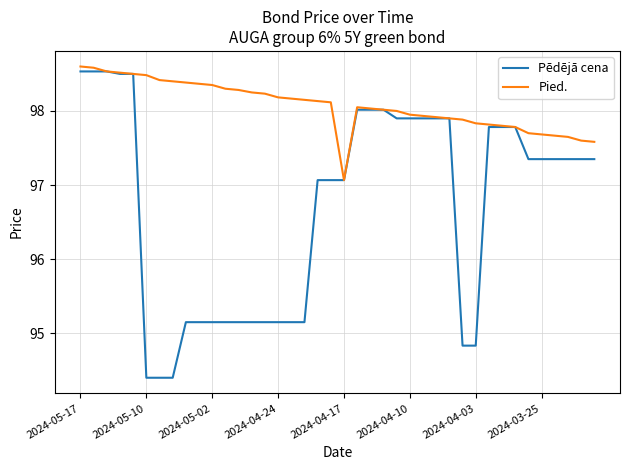

Which series has the largest range (max minus min)?

Pēdējā cena